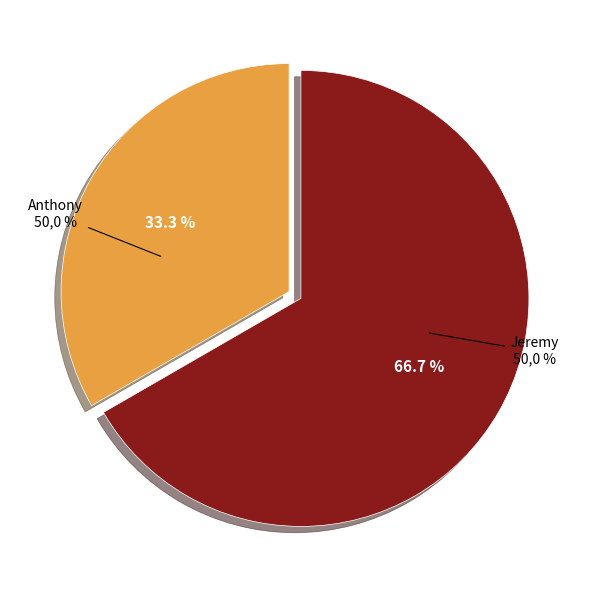

Is Jeremy the majority of the pie?

Yes